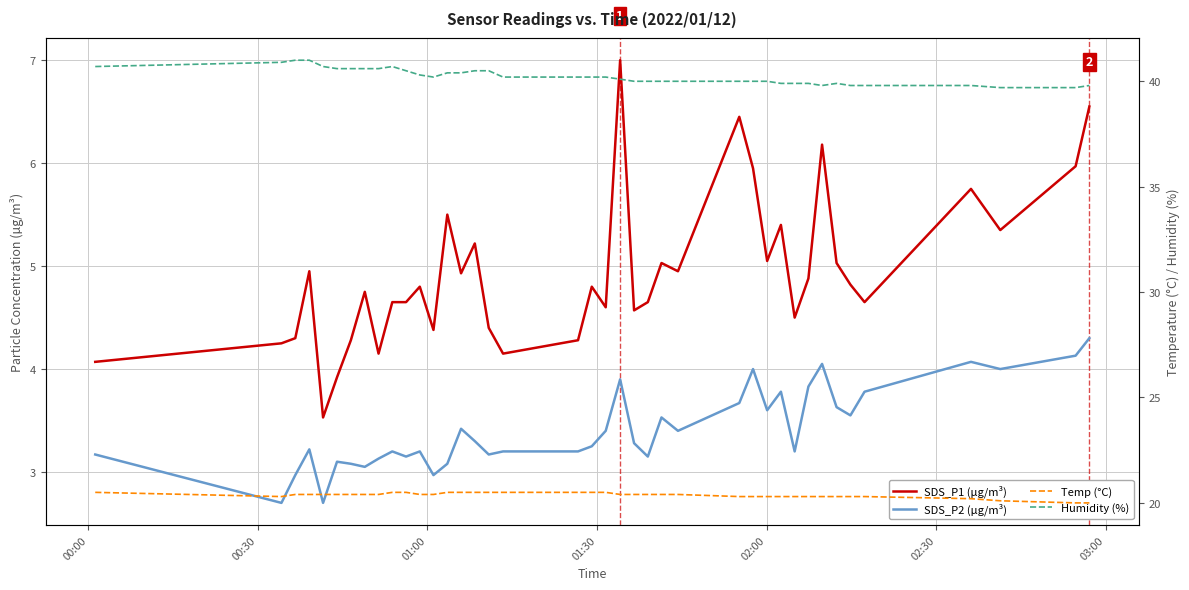

Does the chart display data point markers on the line(s)?

No